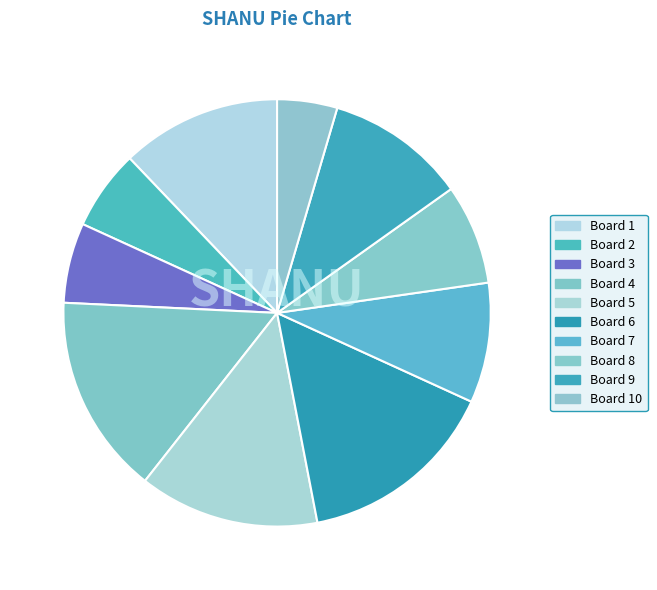

Which slice is the smallest?

Board 10